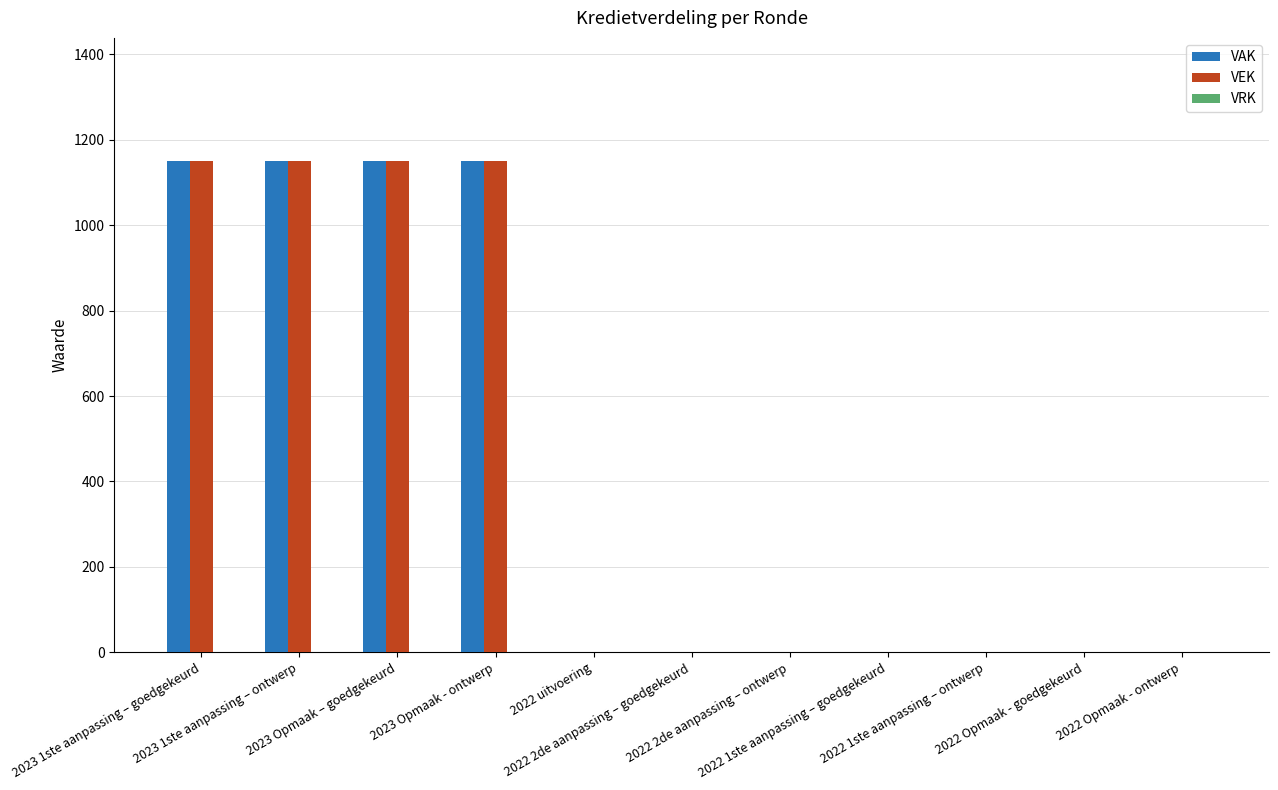

What is the sum of all VEK values?

4600